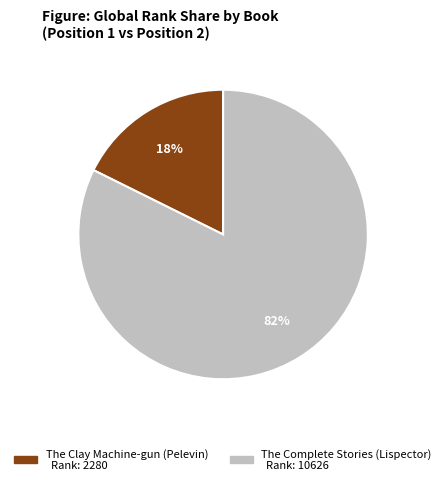

What is the largest slice in the pie chart?

The Complete Stories (Lispector)